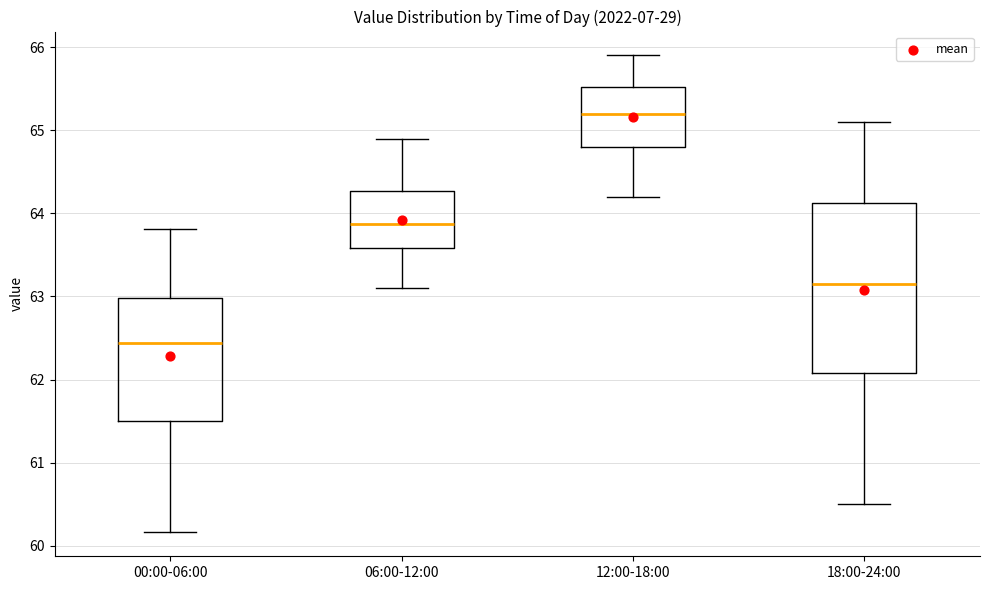

Reading left to right, read every box against the y-axis: the position of its median line, the range the box covers, and the ends of its whiskers. The values are not printed on the chart, so give them approximately, as read against the axis.

00:00-06:00: median 62.4, box 61.5 to 63.0, whiskers 60.2 to 63.8
06:00-12:00: median 63.9, box 63.6 to 64.3, whiskers 63.1 to 64.9
12:00-18:00: median 65.2, box 64.8 to 65.5, whiskers 64.2 to 65.9
18:00-24:00: median 63.2, box 62.1 to 64.1, whiskers 60.5 to 65.1